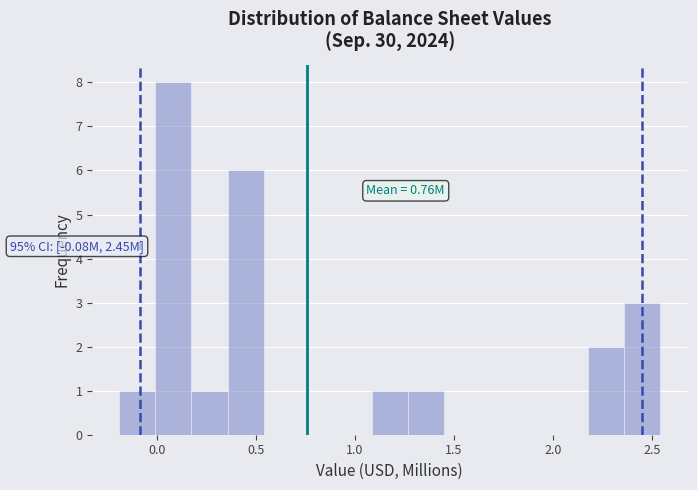

Read against the x-axis, roughly where is the centre of the tallest bar?

0.10